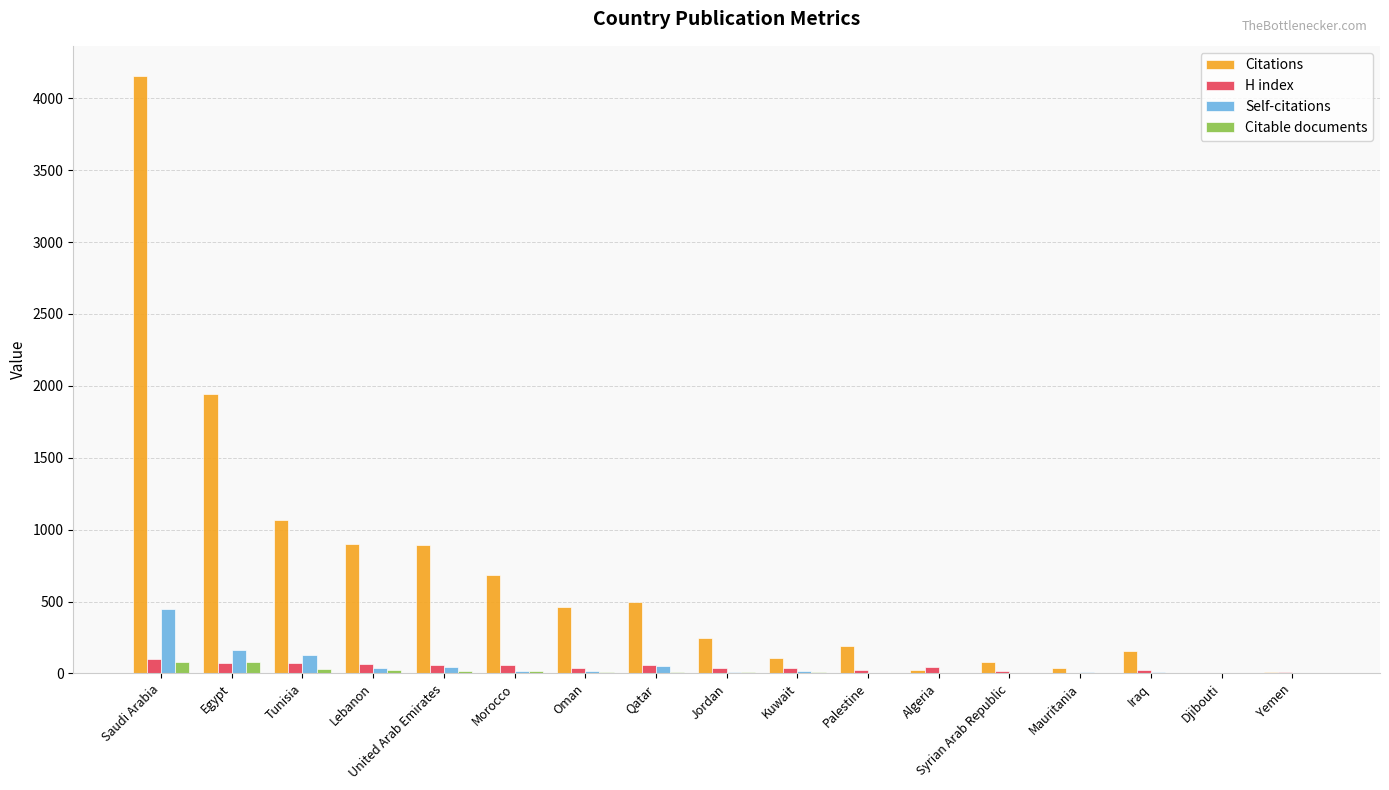

Which series has the largest total across all categories?

Citations